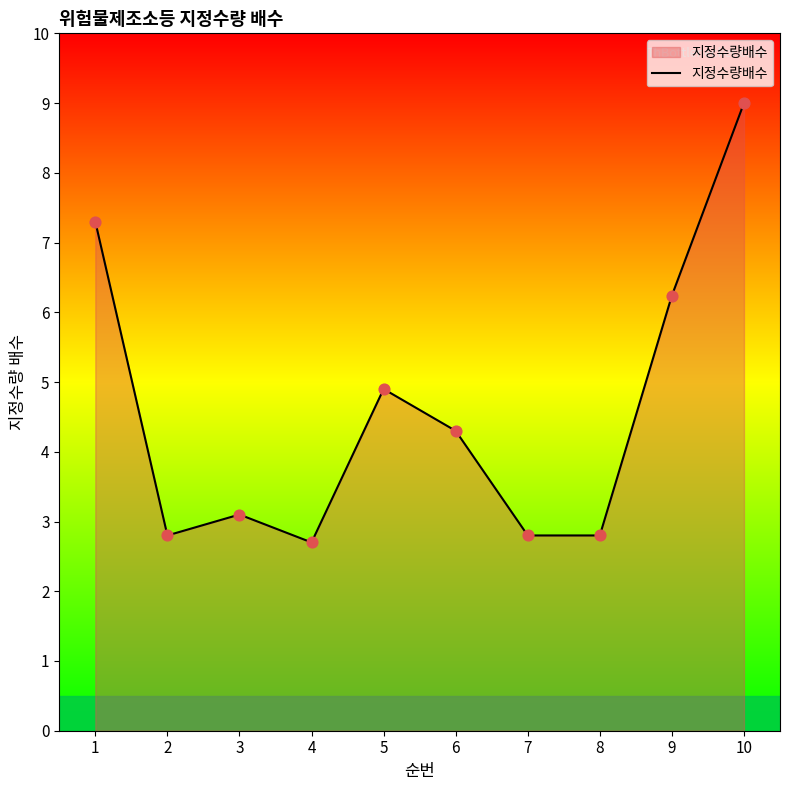

Approximately how many times larger is the value at 1 compared to 6?

1.7